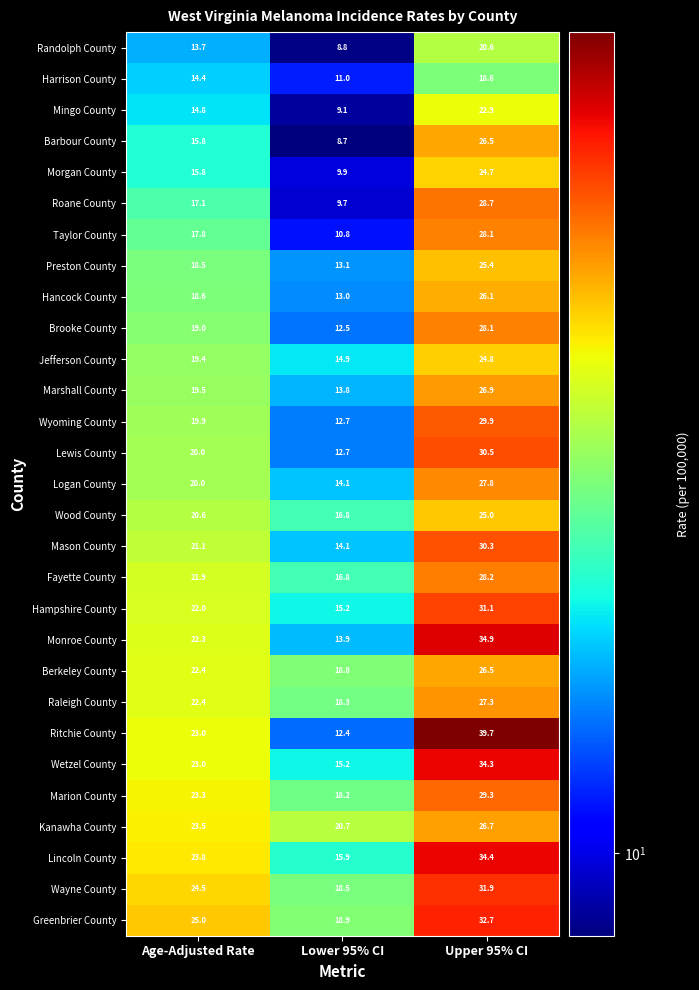

What is the sum of the Logan County values at Upper 95% CI and Age-Adjusted Rate?

47.8